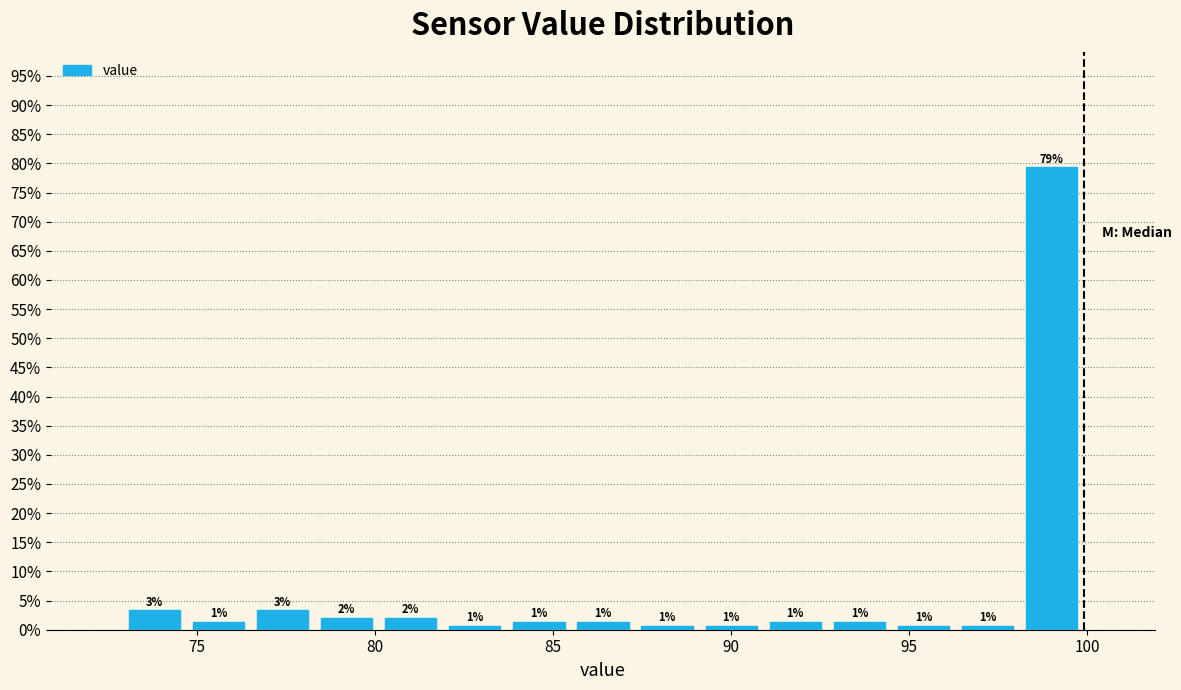

Read against the x-axis, roughly where is the centre of the tallest bar?

99.0